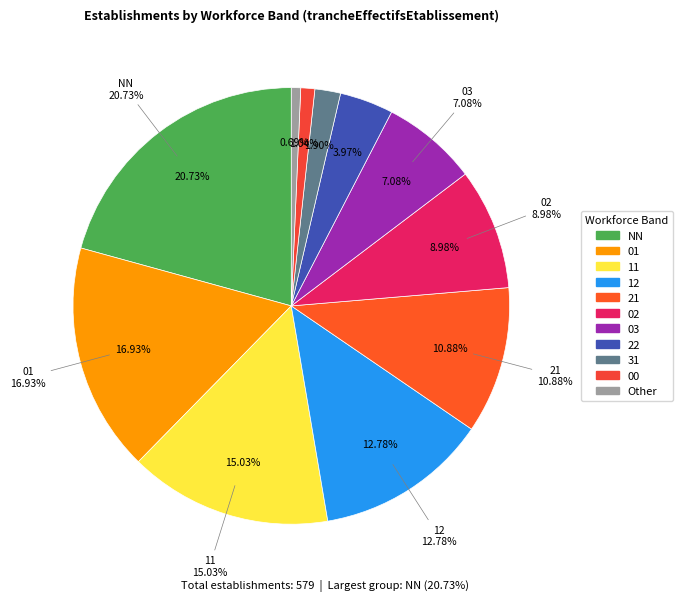

Is it true that 01 is 17% of the pie?

True